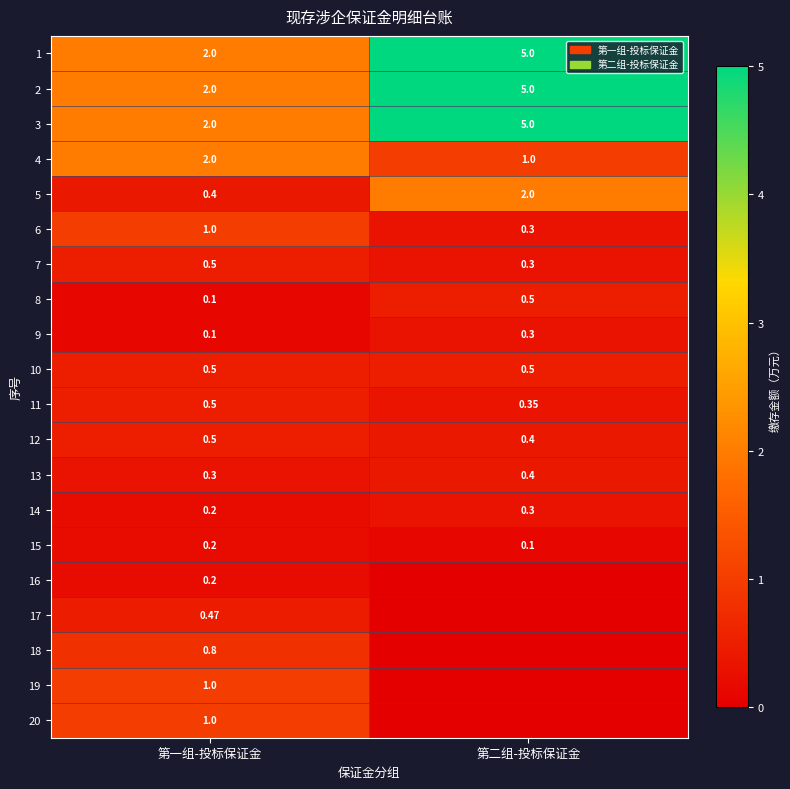

Read the 11 value at 第一组-投标保证金.

0.5